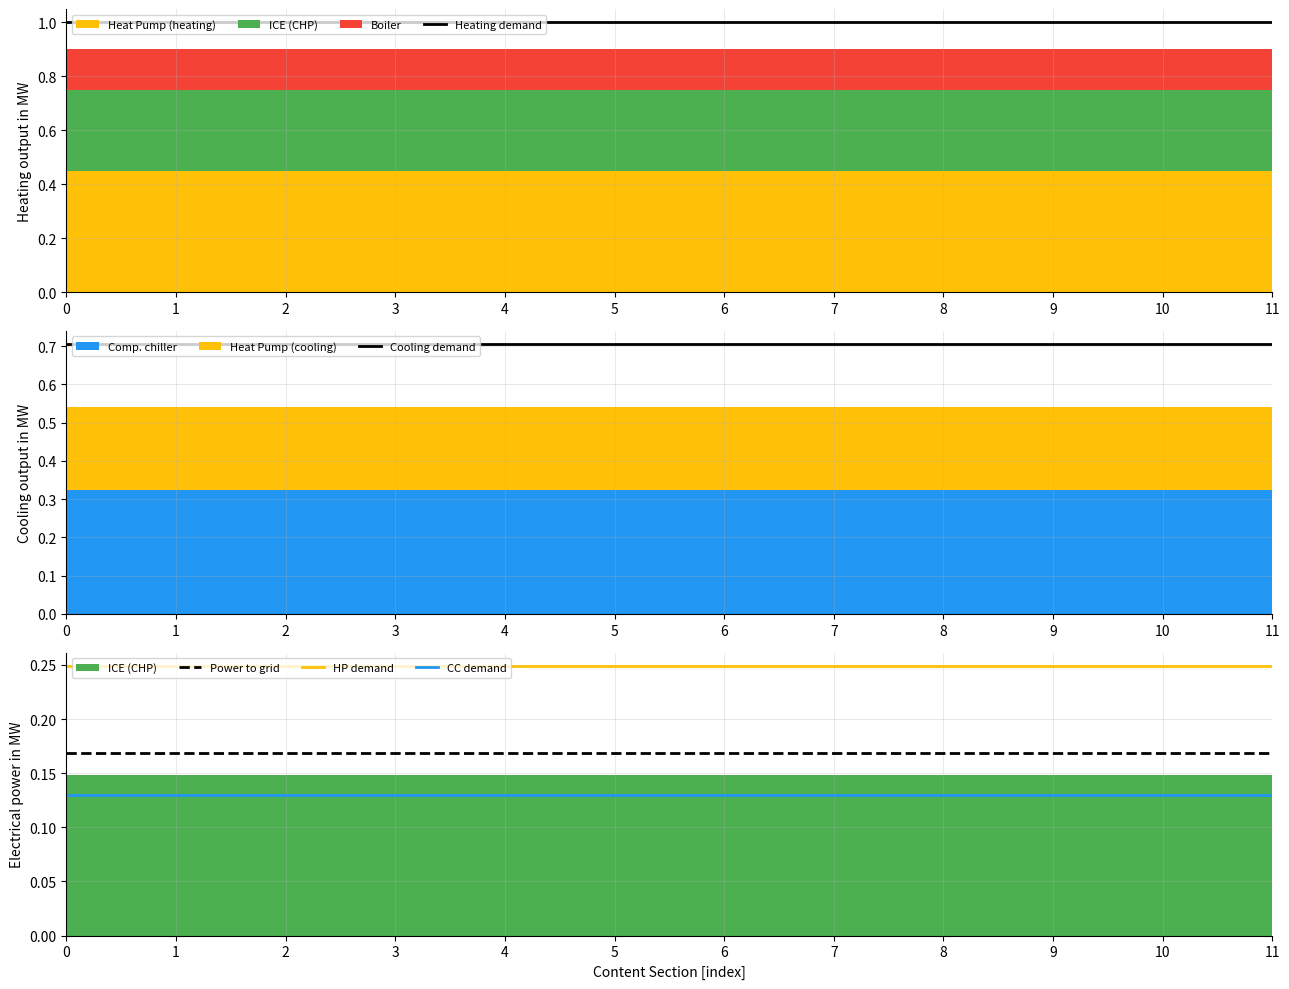

Reading left to right, what are all the values shown in this chart?

Heating demand: 0=1.0	1=1.0	2=1.0	3=1.0	4=1.0	5=1.0	6=1.0	7=1.0	8=1.0	9=1.0	10=1.0	11=1.0
Cooling demand: 0=0.7	1=0.7	2=0.7	3=0.7	4=0.7	5=0.7	6=0.7	7=0.7	8=0.7	9=0.7	10=0.7	11=0.7
Power to grid: 0=0.2	1=0.2	2=0.2	3=0.2	4=0.2	5=0.2	6=0.2	7=0.2	8=0.2	9=0.2	10=0.2	11=0.2
HP demand: 0=0.2	1=0.2	2=0.2	3=0.2	4=0.2	5=0.2	6=0.2	7=0.2	8=0.2	9=0.2	10=0.2	11=0.2
CC demand: 0=0.1	1=0.1	2=0.1	3=0.1	4=0.1	5=0.1	6=0.1	7=0.1	8=0.1	9=0.1	10=0.1	11=0.1